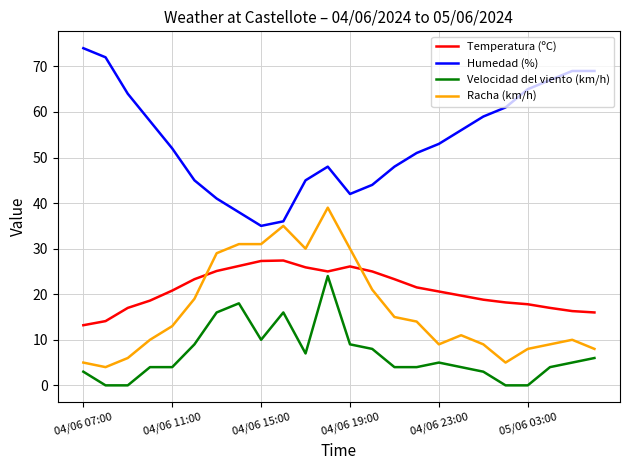

Which series has the largest total across all categories?

Humedad (%)